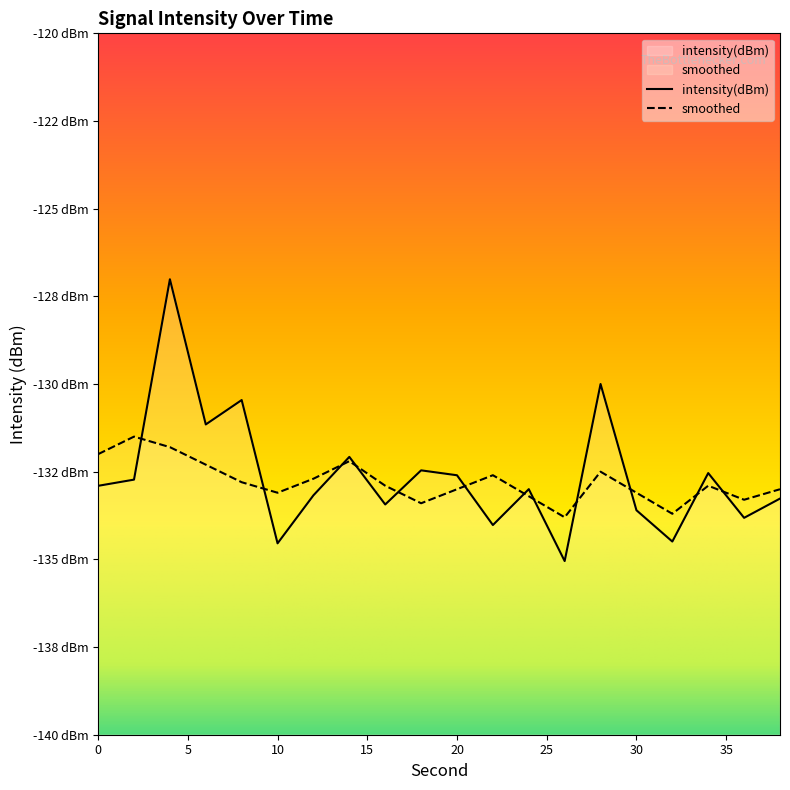

The value of intensity(dBm) at 6 is -196.2. True or false?

False